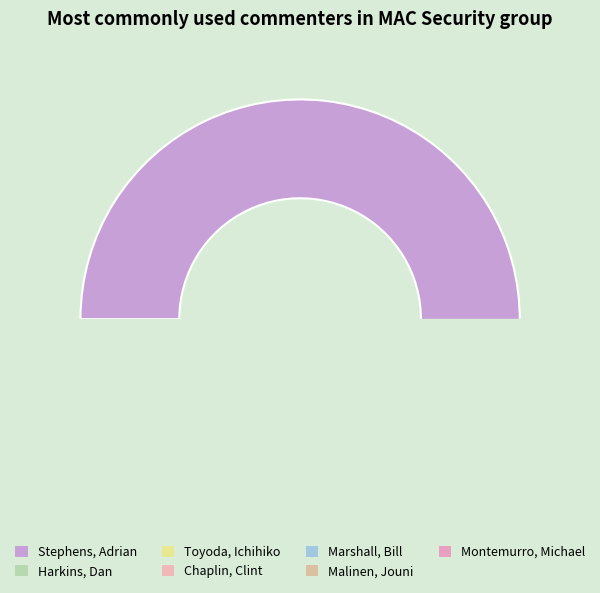

How many slices are in this pie chart?

7